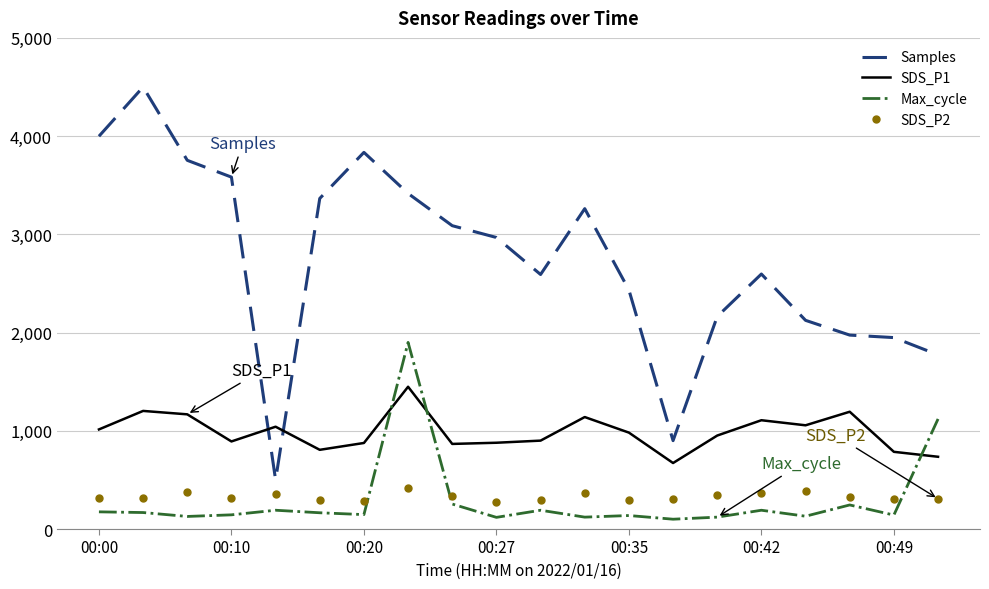

Which series has the largest total across all categories?

Samples